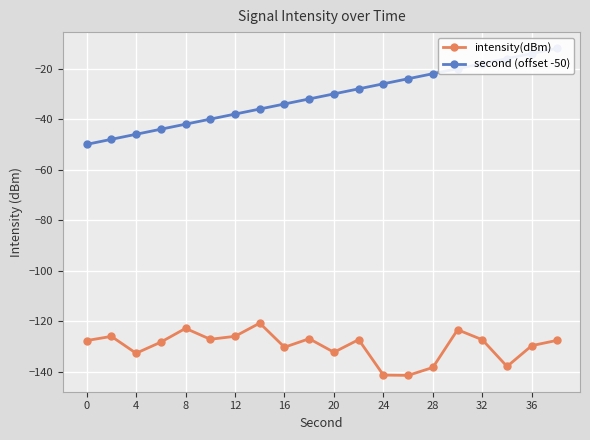

What is the minimum value for intensity(dBm)?

-141.5